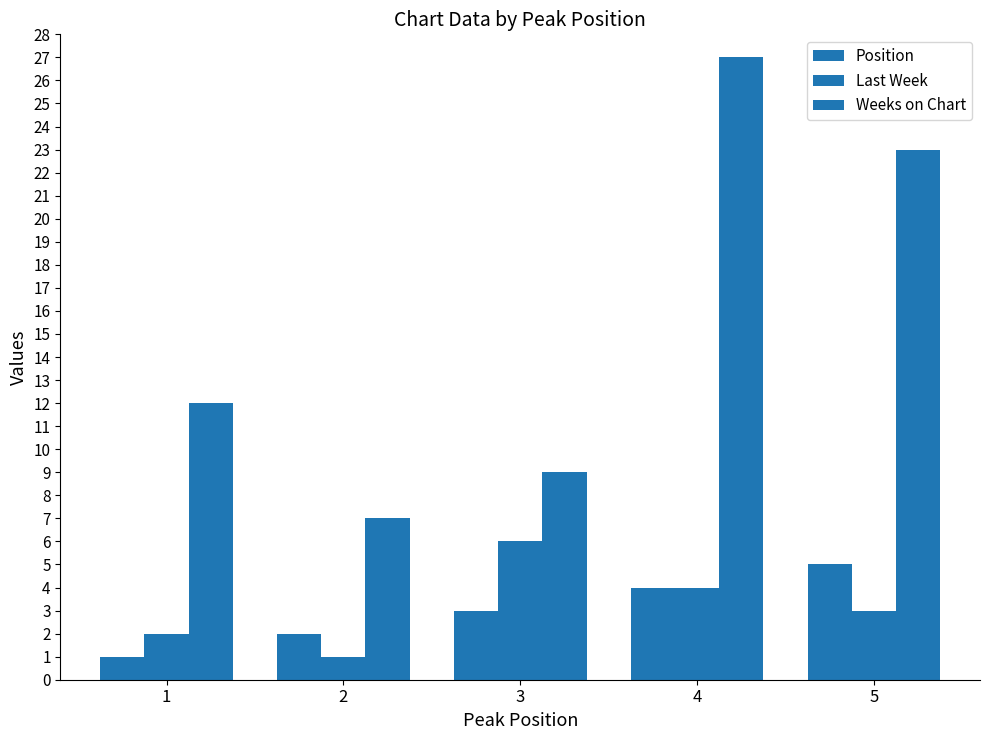

Reading left to right, transcribe all the data shown in this chart.

Position: 1=1	2=2	3=3	4=4	5=5
Last Week: 1=2	2=1	3=6	4=4	5=3
Weeks on Chart: 1=12	2=7	3=9	4=27	5=23